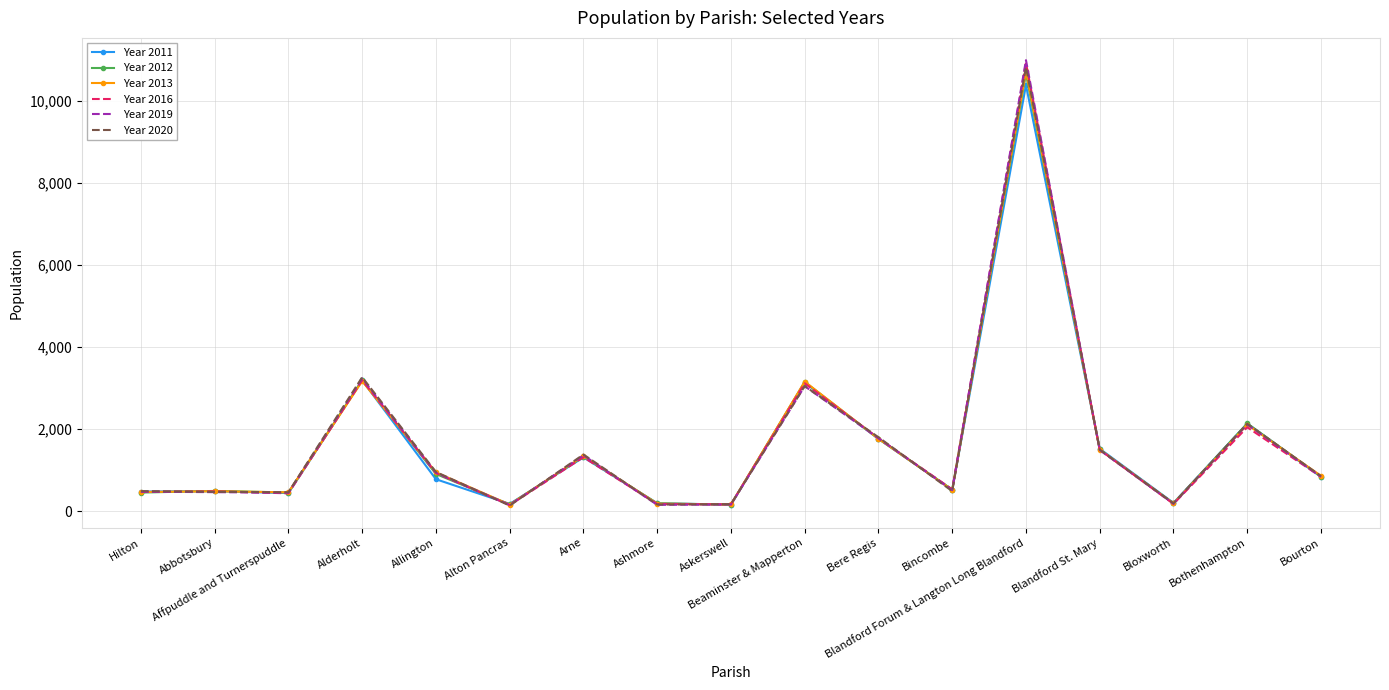

At which category is the sum across all series the highest?

Blandford Forum & Langton Long Blandford